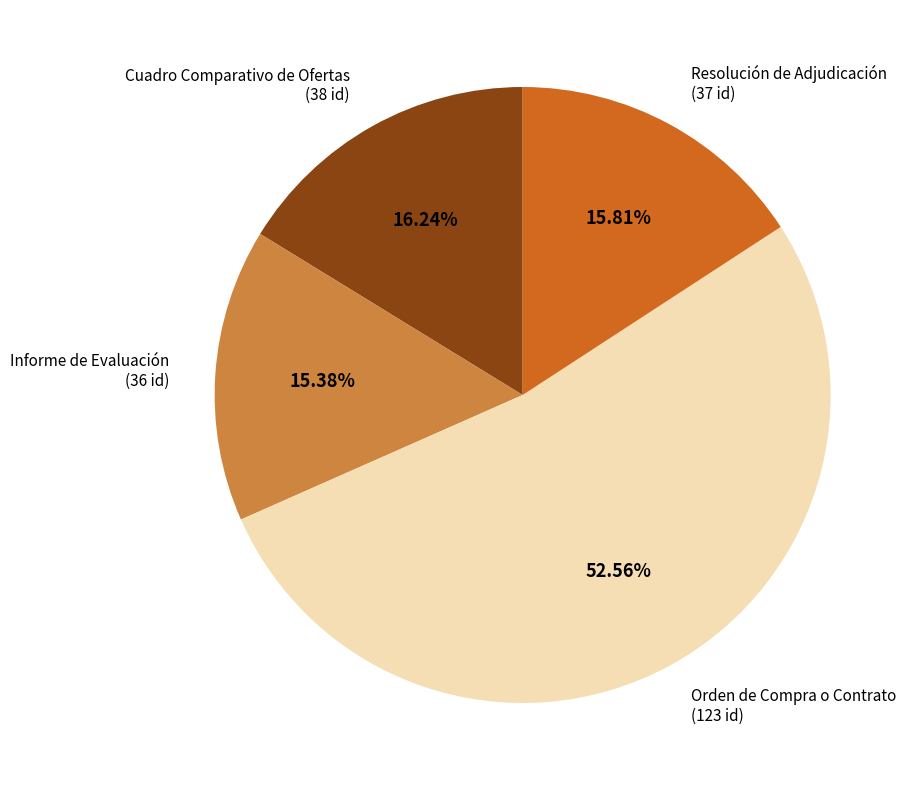

Is there a majority slice in this chart?

Yes